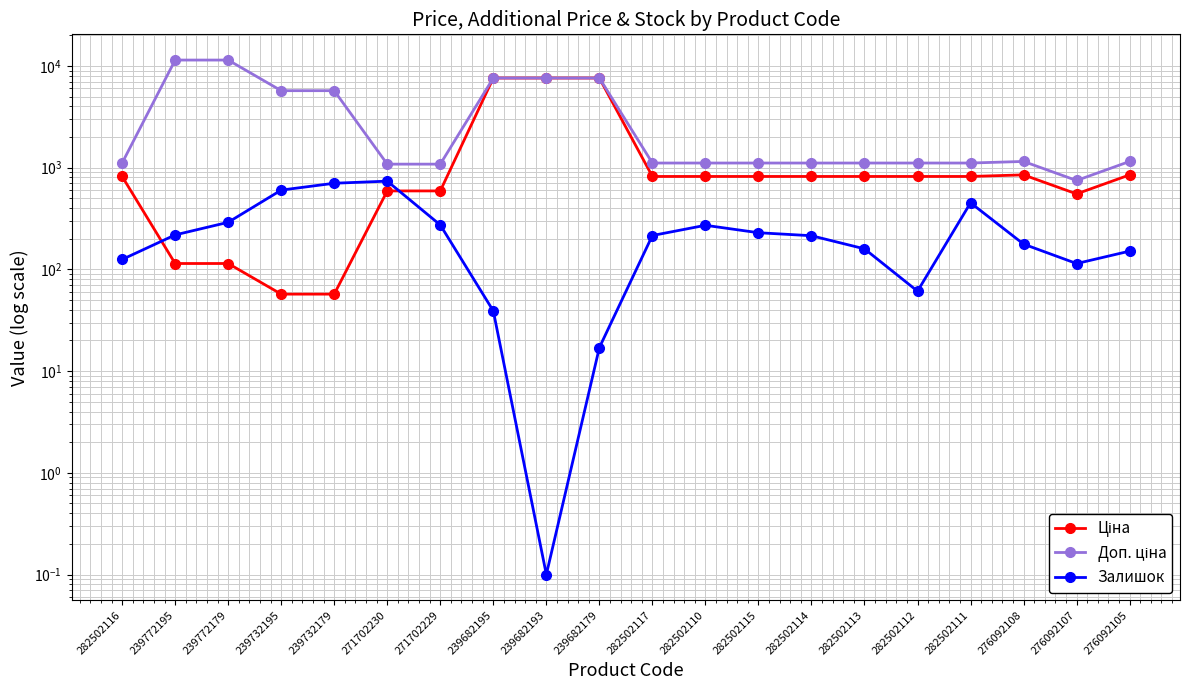

List the series in order of their peak value, lowest first.

Залишок, Ціна, Доп. ціна